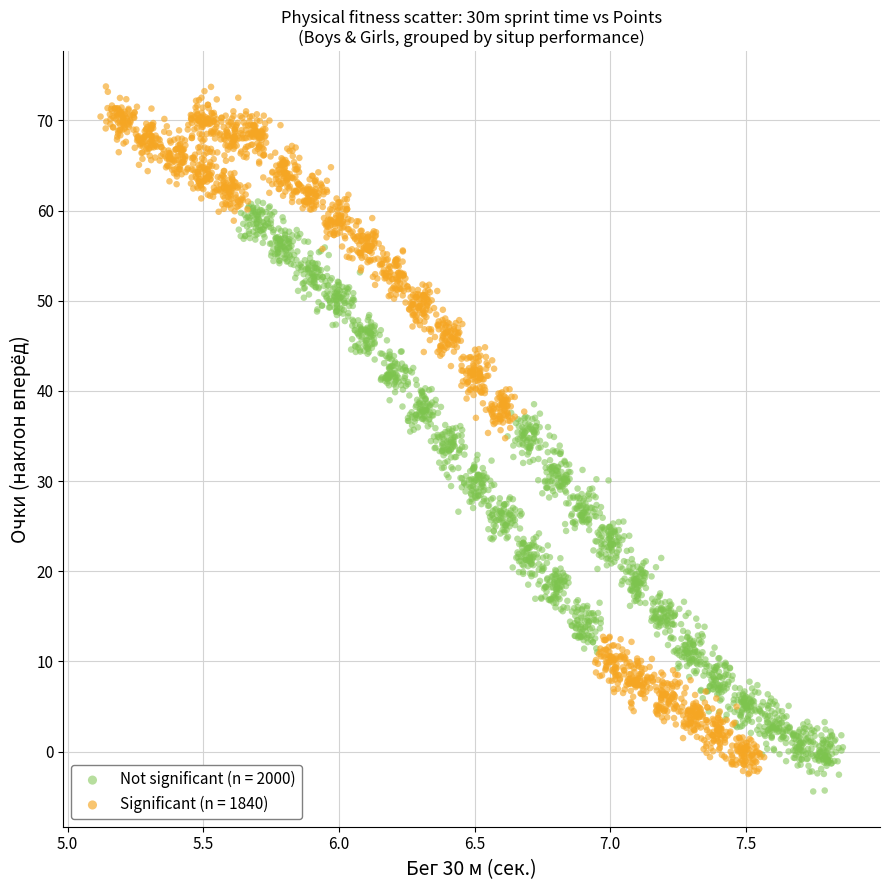

Which series contains the lowest Y value?

Not significant (n = 2000)